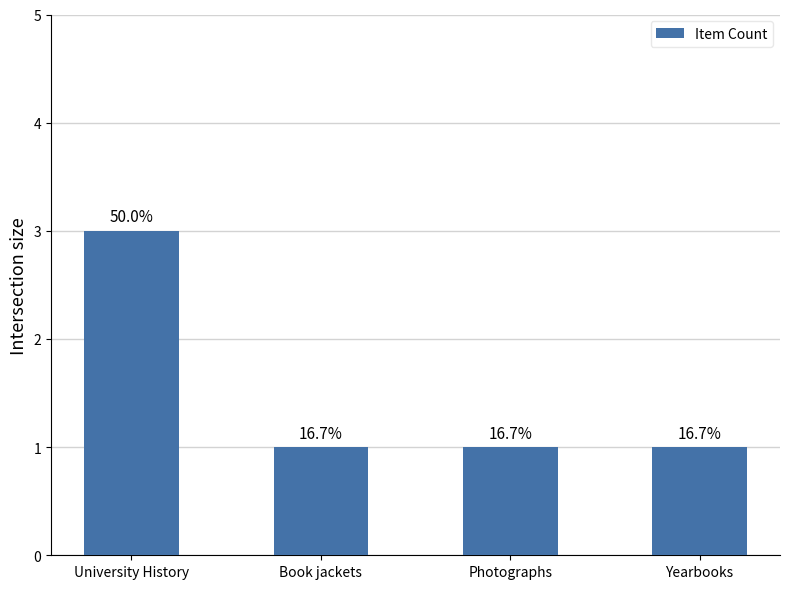

What is the difference between the maximum and minimum values?

2